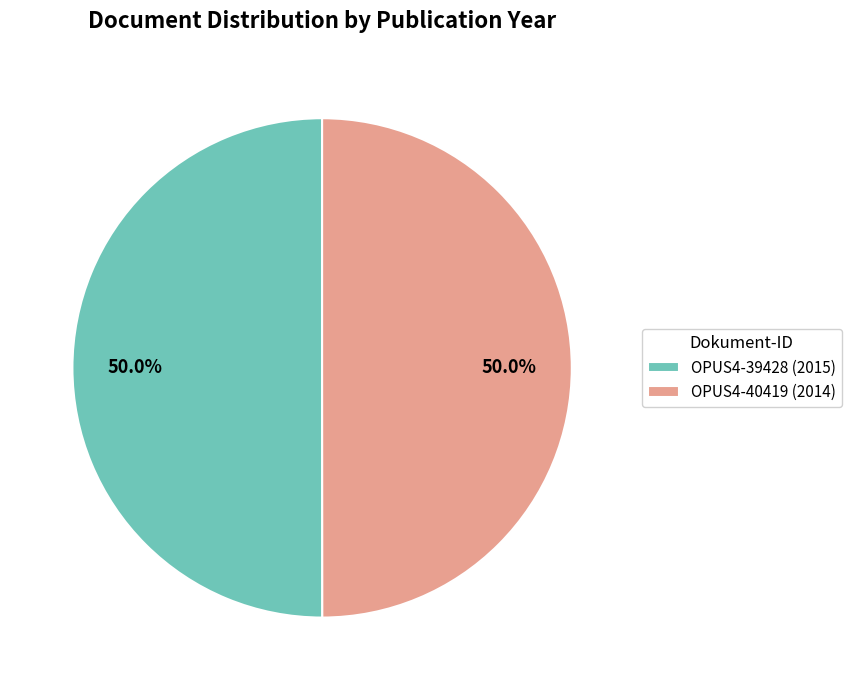

Is the sum of OPUS4-40419 (2014) and OPUS4-39428 (2015) greater than half?

Yes